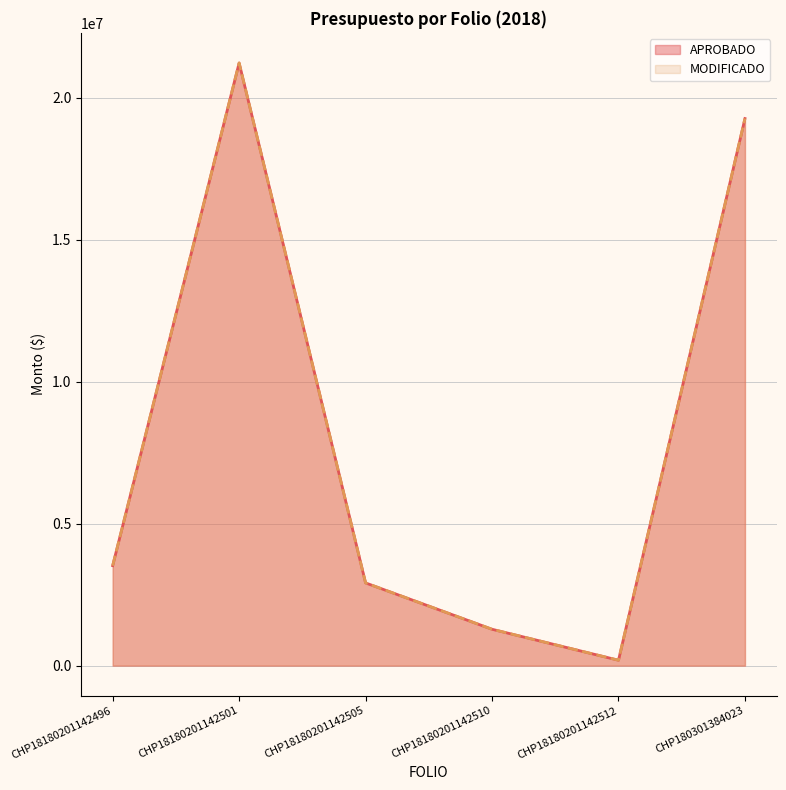

What is the label of the 3rd point from the right?

CHP18180201142510